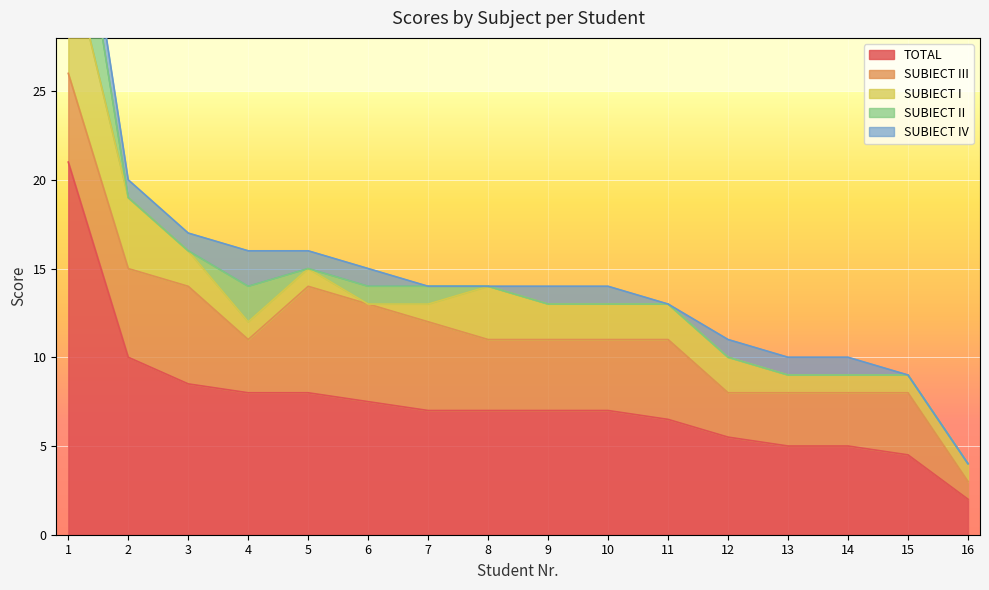

The value of TOTAL at 1 is 13.6. True or false?

False